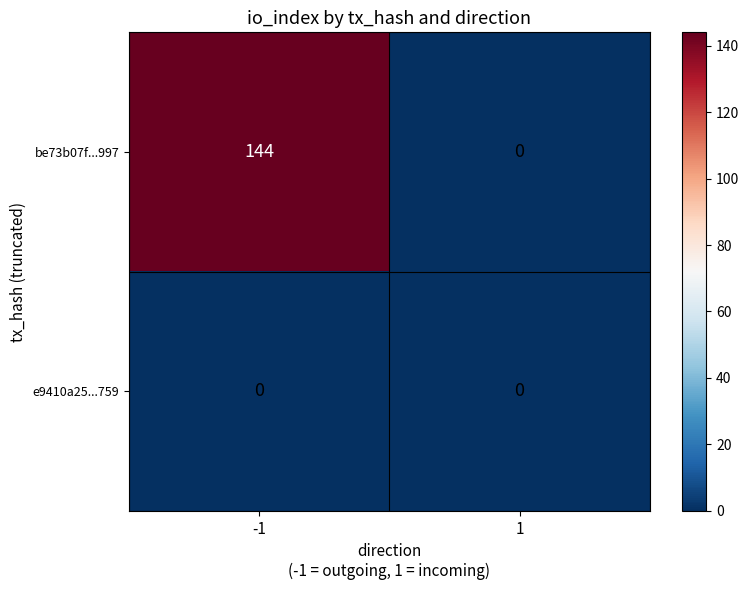

Count the number of categories in the chart.

2